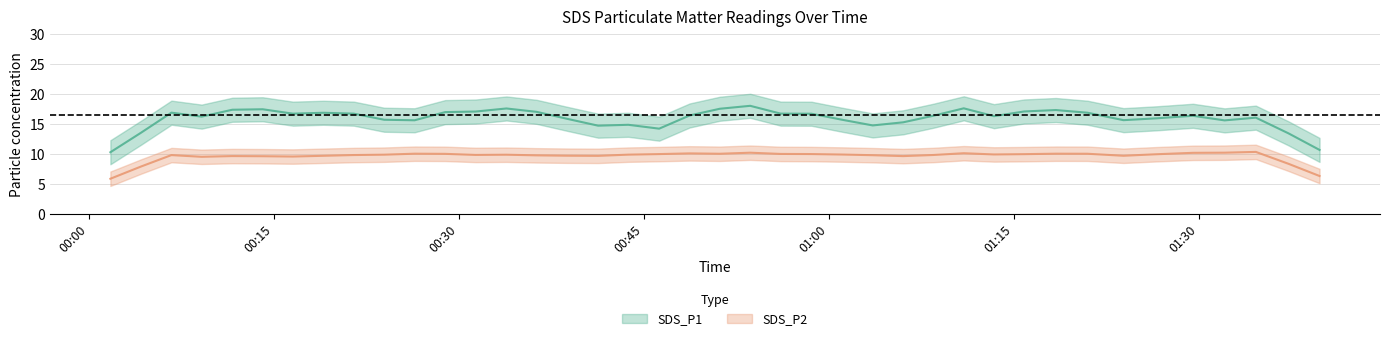

True or false: SDS_P1 and SDS_P2 intersect in this chart.

False